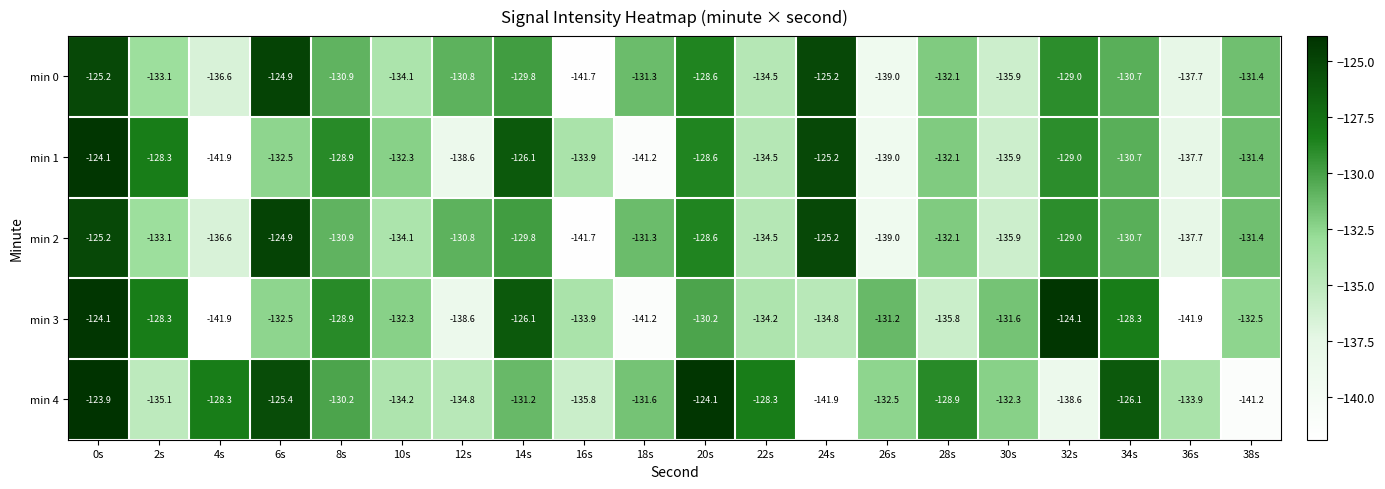

Which series changed the most between 14s and 26s?

min 1